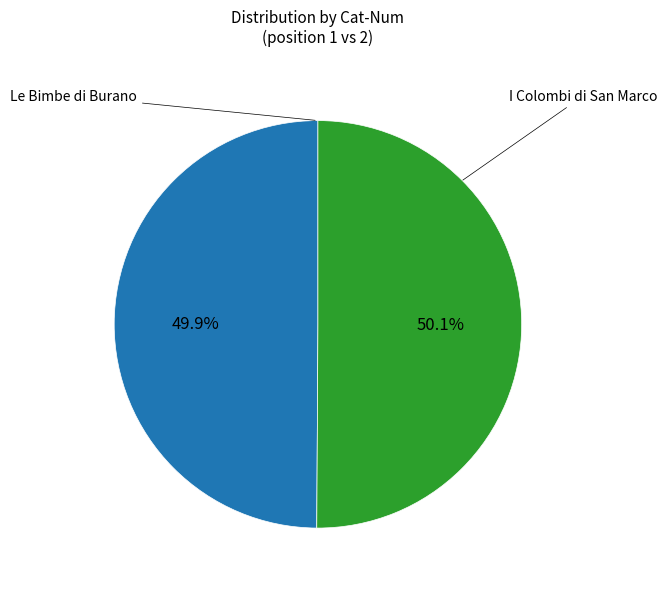

Is there any slice that represents more than half of the pie?

Yes